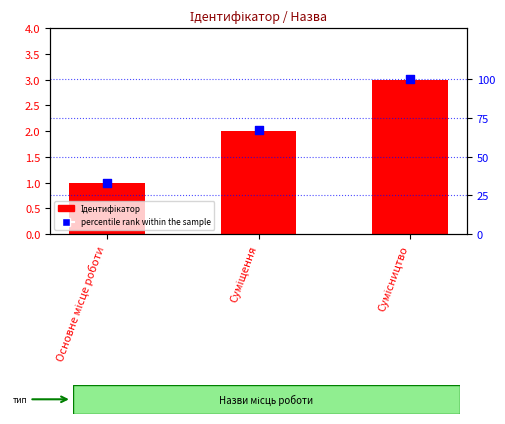

Which series has the largest Y range (max minus min)?

percentile rank within the sample